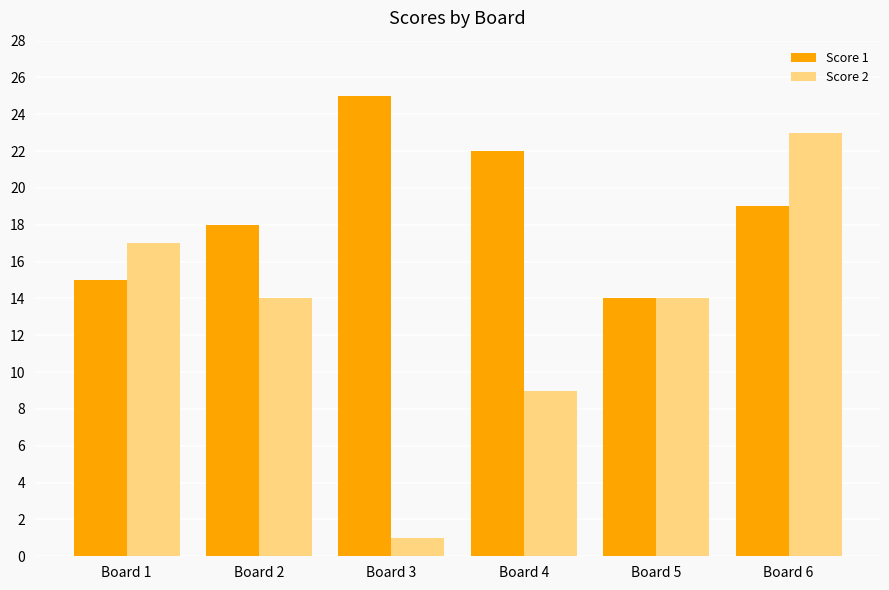

Which series has the largest total across all categories?

Score 1